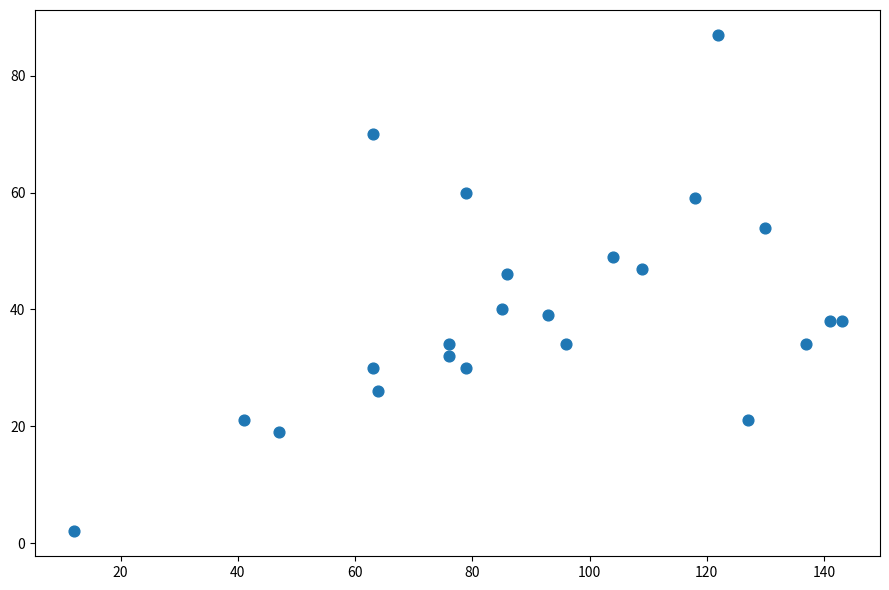

What Y value in the scatter plot is closest to 44?

46